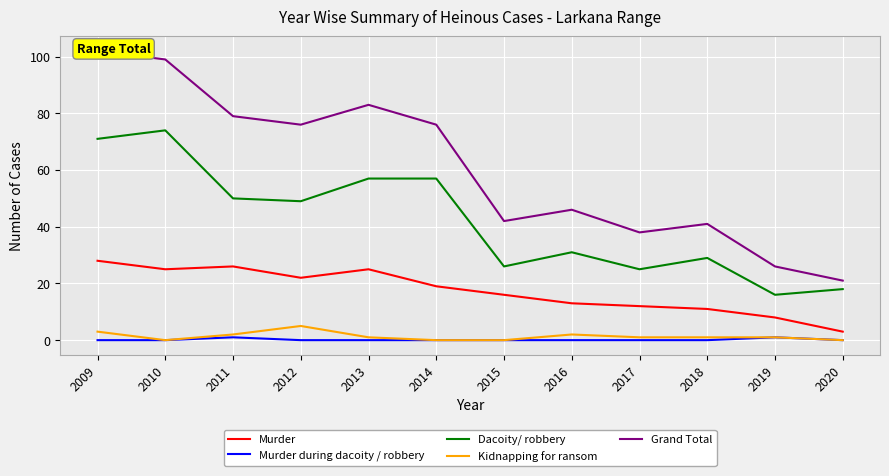

True or false: Murder during dacoity / robbery and Kidnapping for ransom intersect in this chart.

False